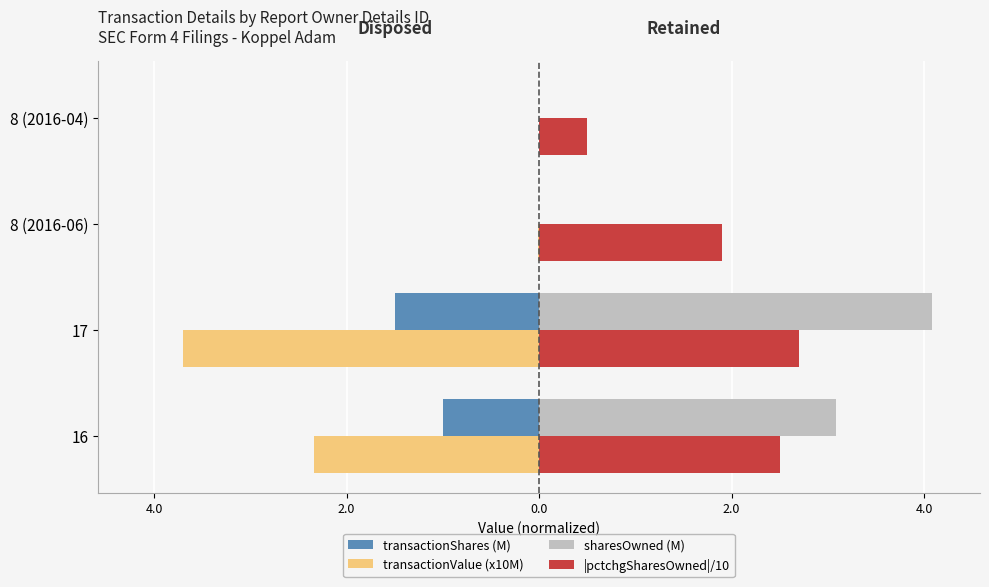

What are all the series names shown in the legend?

transactionShares (M), transactionValue (x10M), sharesOwned (M), |pctchgSharesOwned|/10